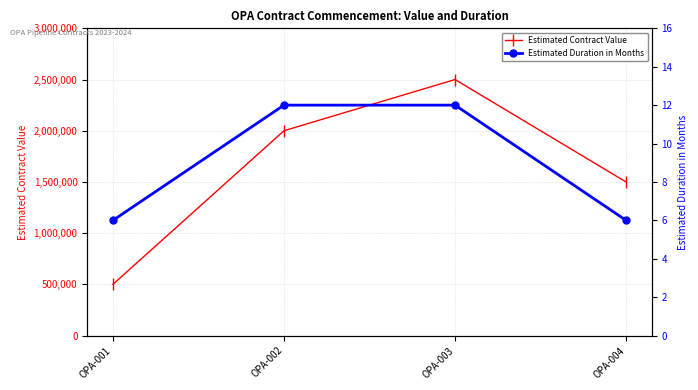

What is the difference between the maximum and minimum values in the Estimated Duration in Months series?

6